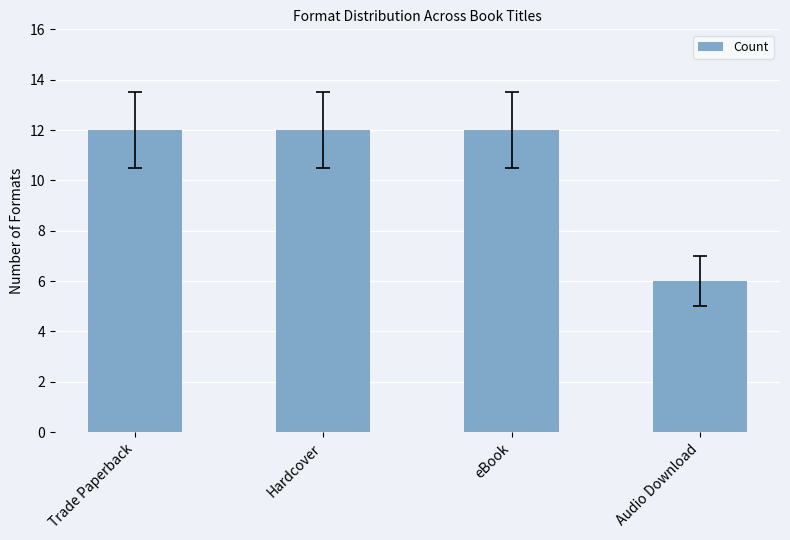

The chart shows a value of 12 at Trade Paperback. True or false?

True